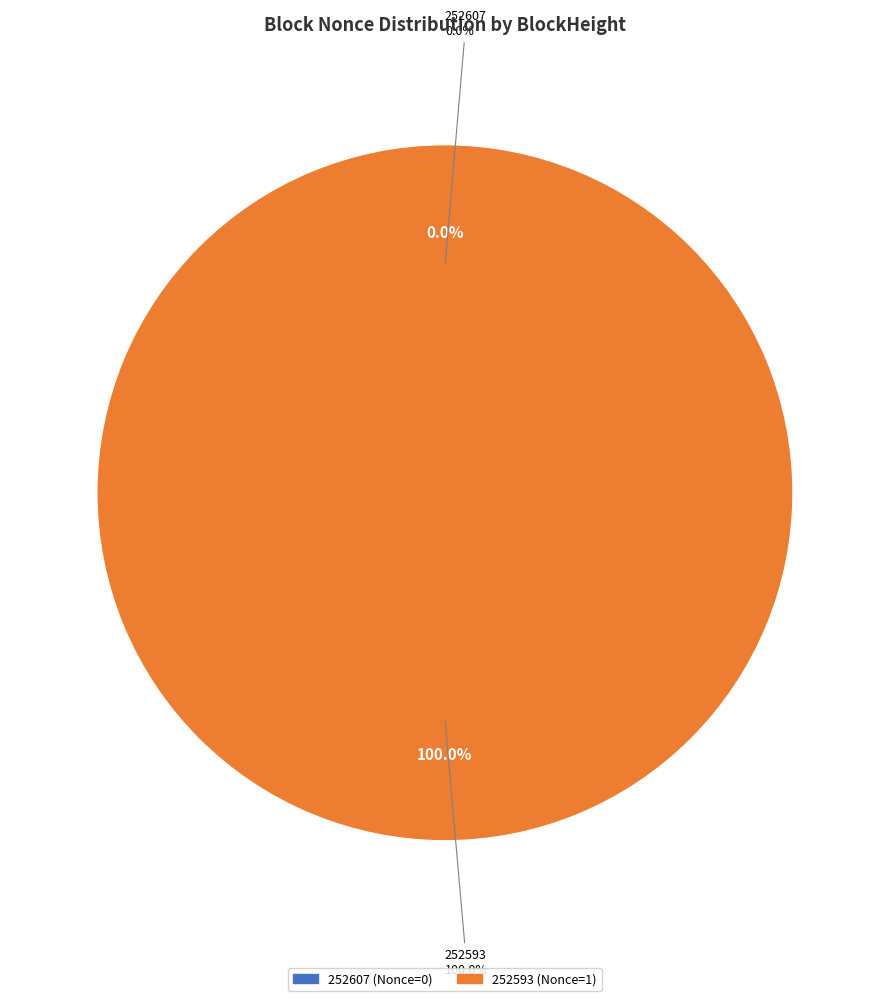

How many segments does this pie chart have?

2